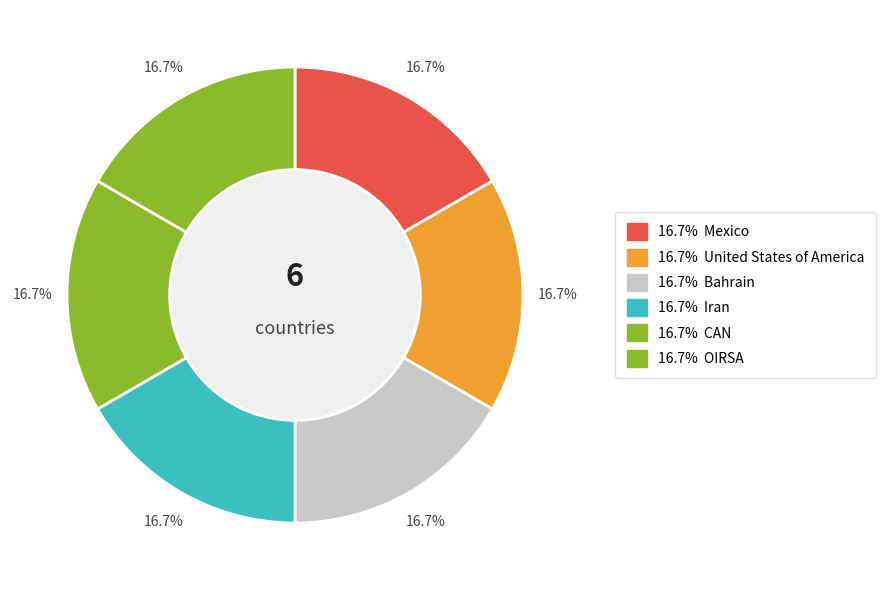

Which slice is the largest?

Mexico